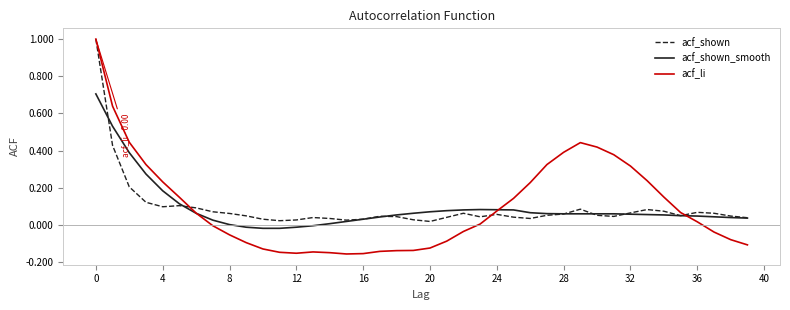

What is the greatest value displayed?

1.0